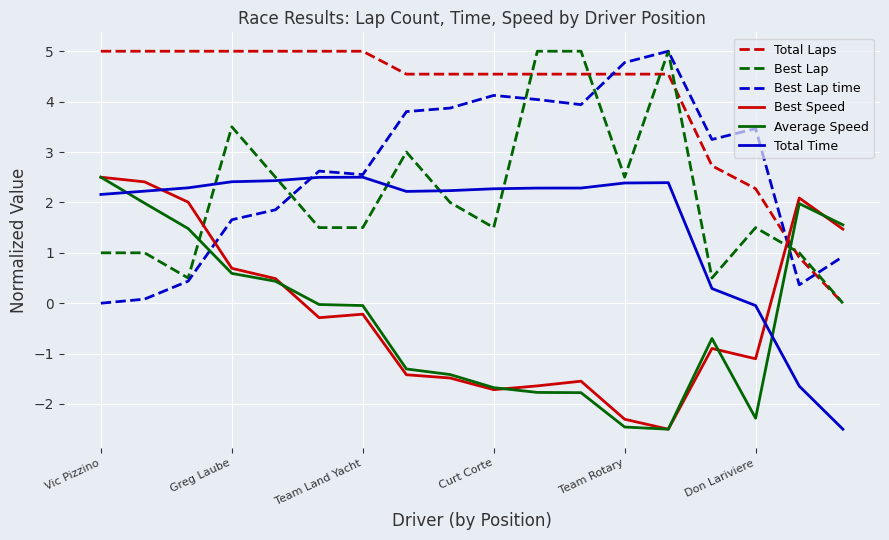

How many values in Best Speed are above zero?

7